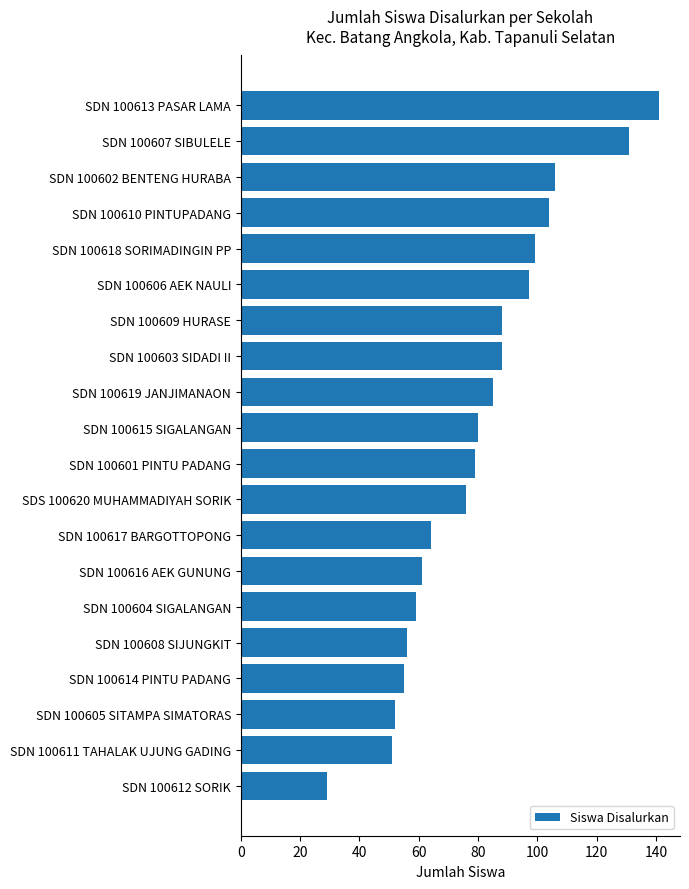

What is the label of the 15th bar from the top?

SDN 100604 SIGALANGAN